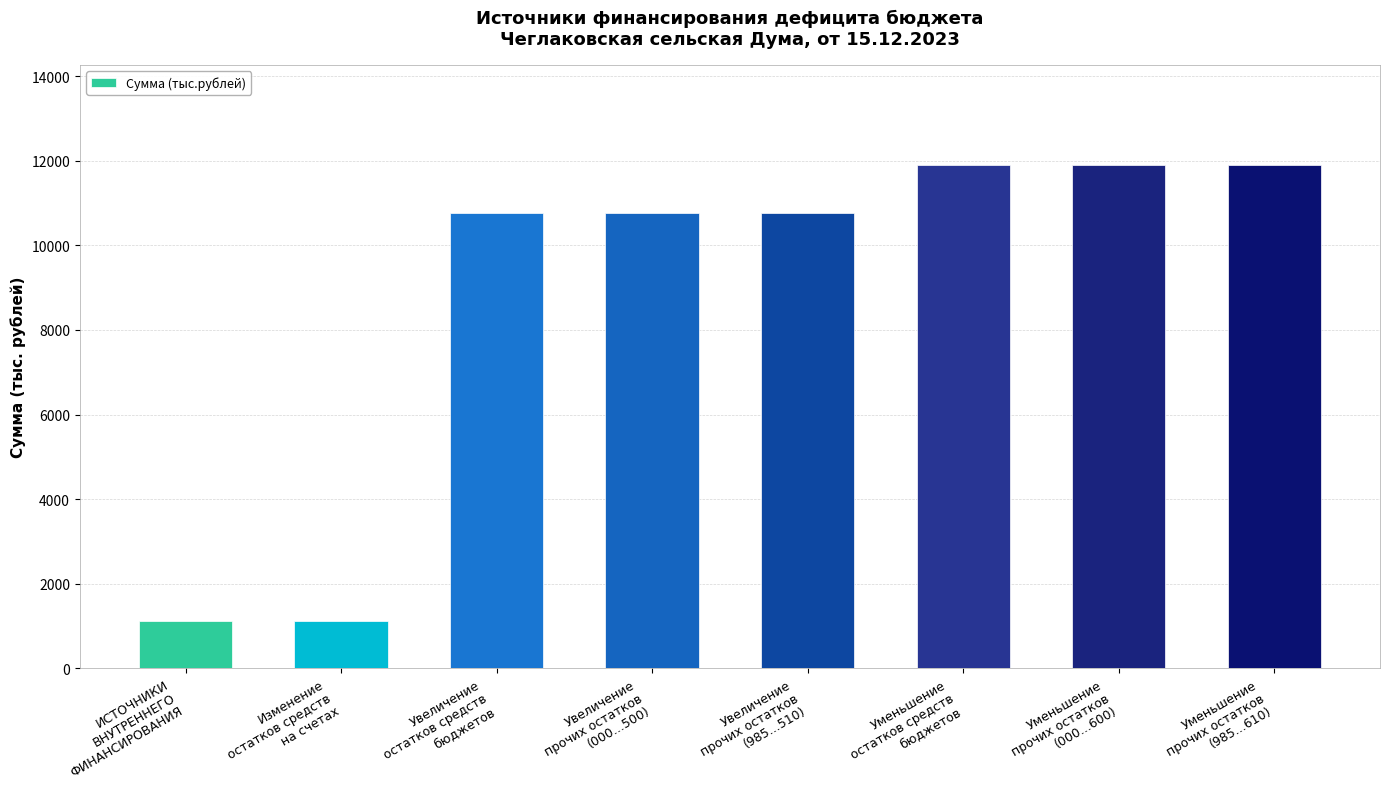

What position from the left is Уменьшение
прочих остатков
(985...610)?

8